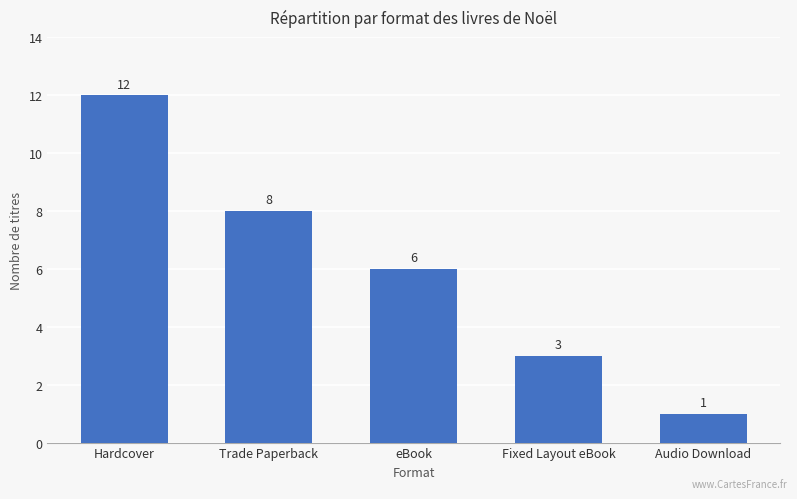

At which category does the chart reach its minimum across all series?

Audio Download